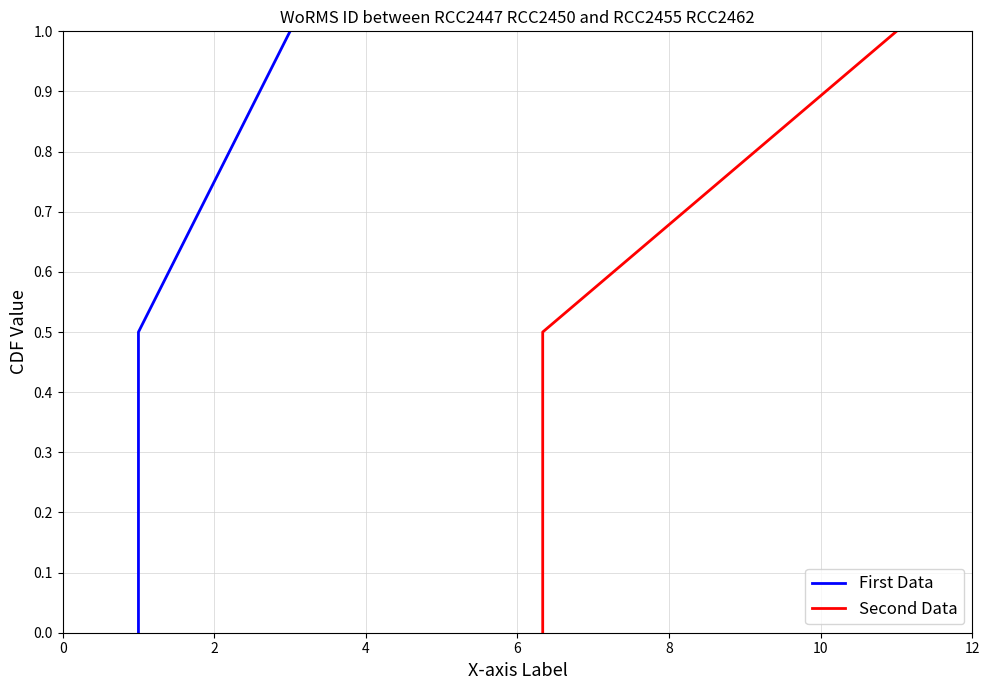

Between 0 and 4, which series saw the biggest shift?

First Data